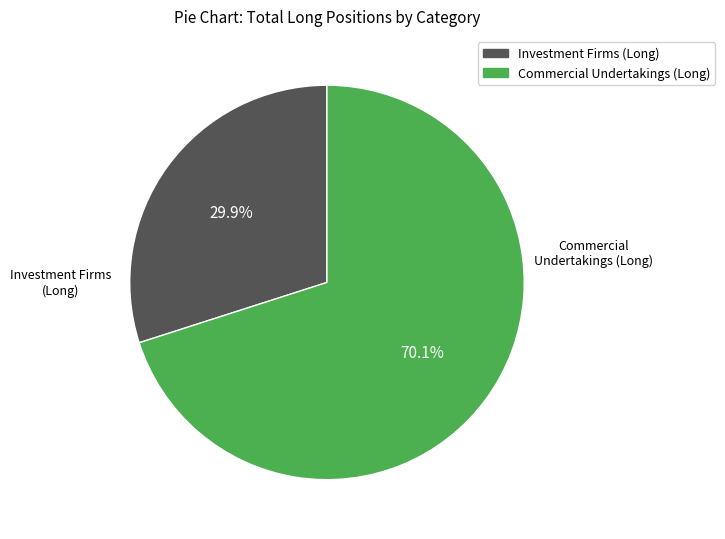

Rank the categories by value from lowest to highest.

Investment Firms (Long), Commercial Undertakings (Long)